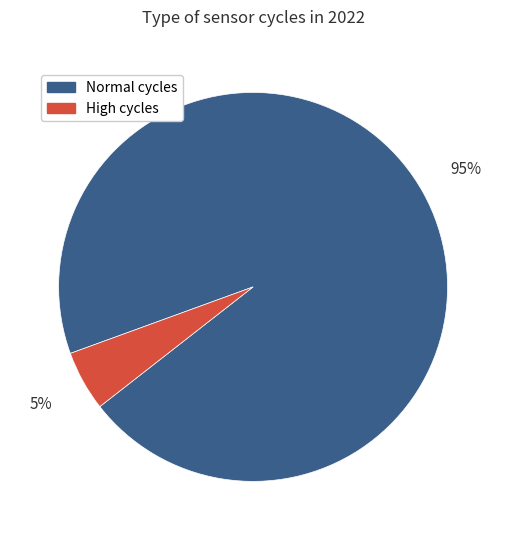

To the nearest percent, what is the difference between the largest and smallest slice percentages?

90%